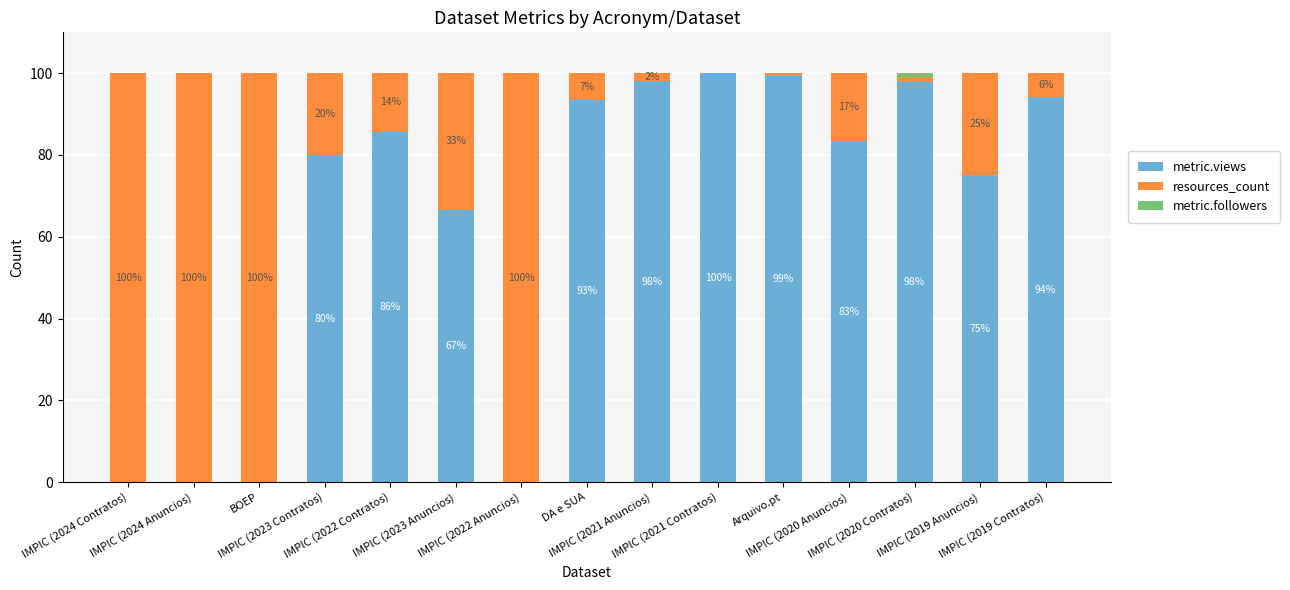

What is the total value across all series at IMPIC (2023 Contratos)?

100.0